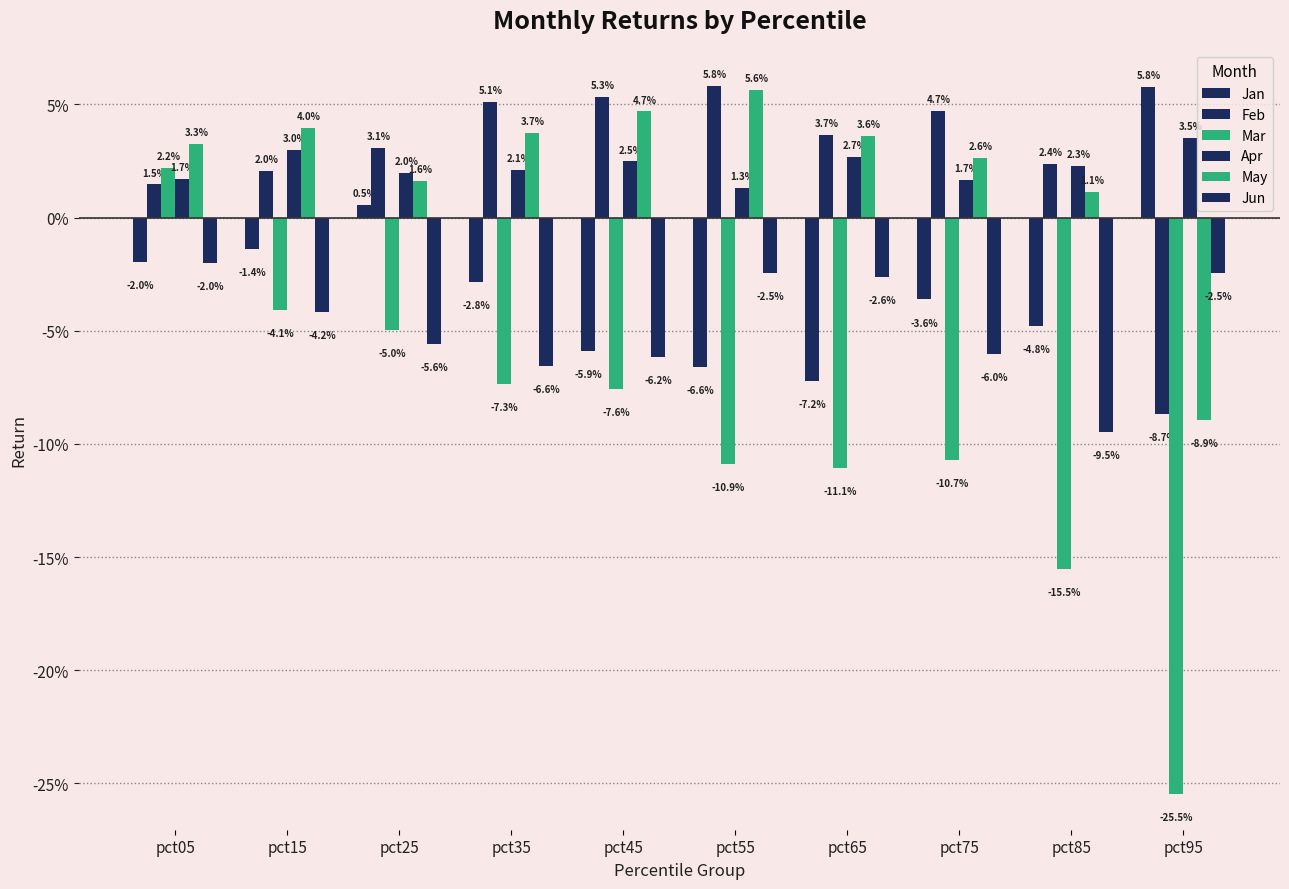

Are the bars grouped side by side (vs. stacked)?

Yes